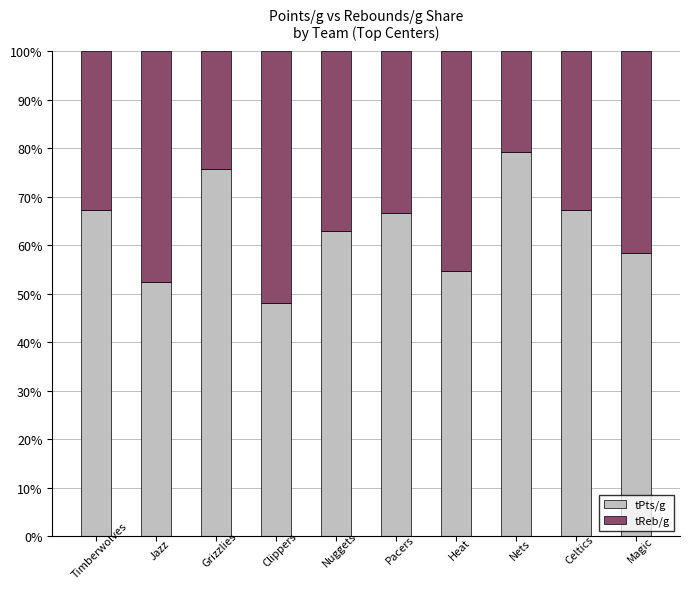

What value does the tPts/g series have at Timberwolves?

67.2